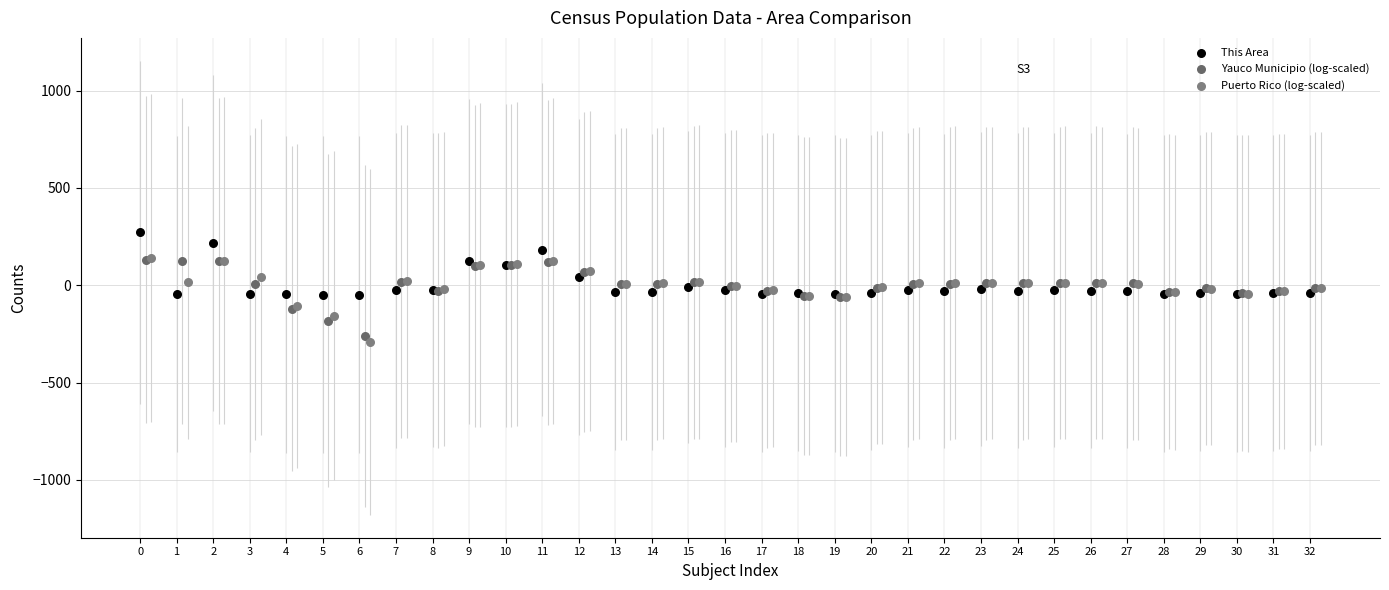

Which series reaches the maximum Y coordinate?

This Area